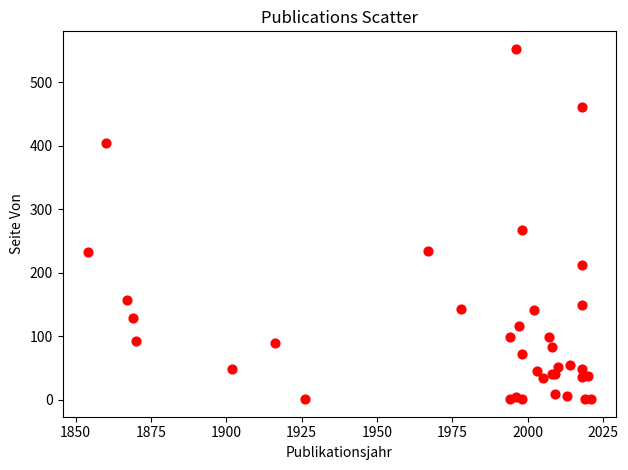

What Y value in the scatter plot is closest to 277?

268